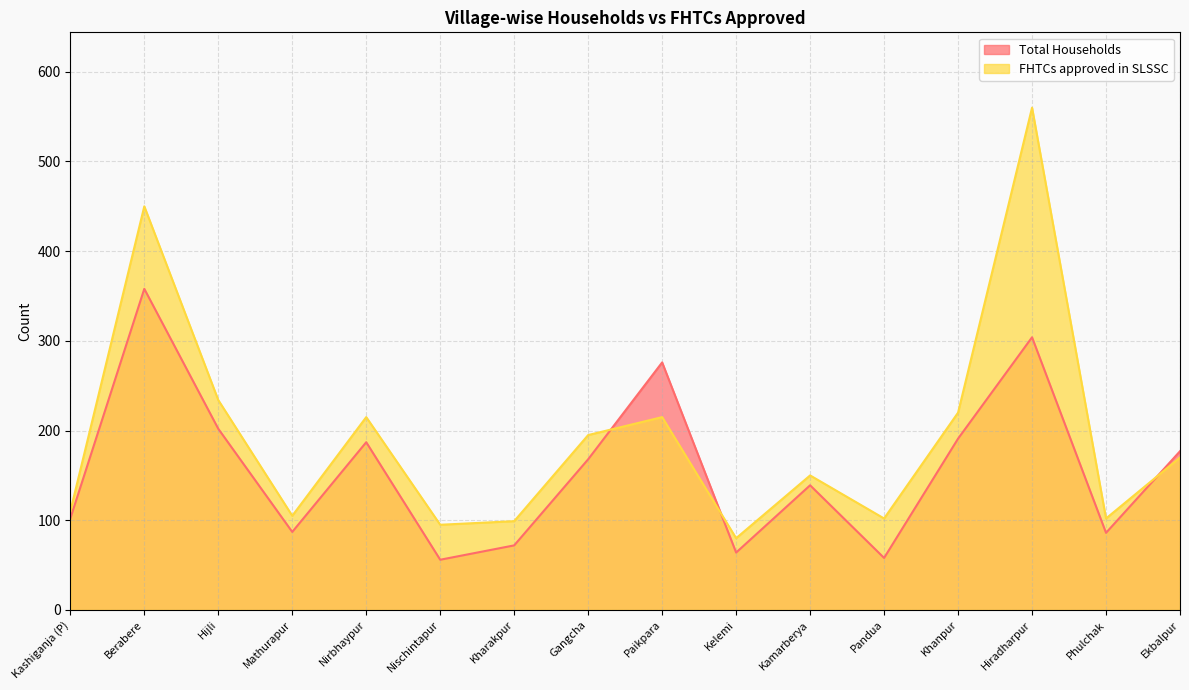

What are all the series names shown in the legend?

Total Households, FHTCs approved in SLSSC